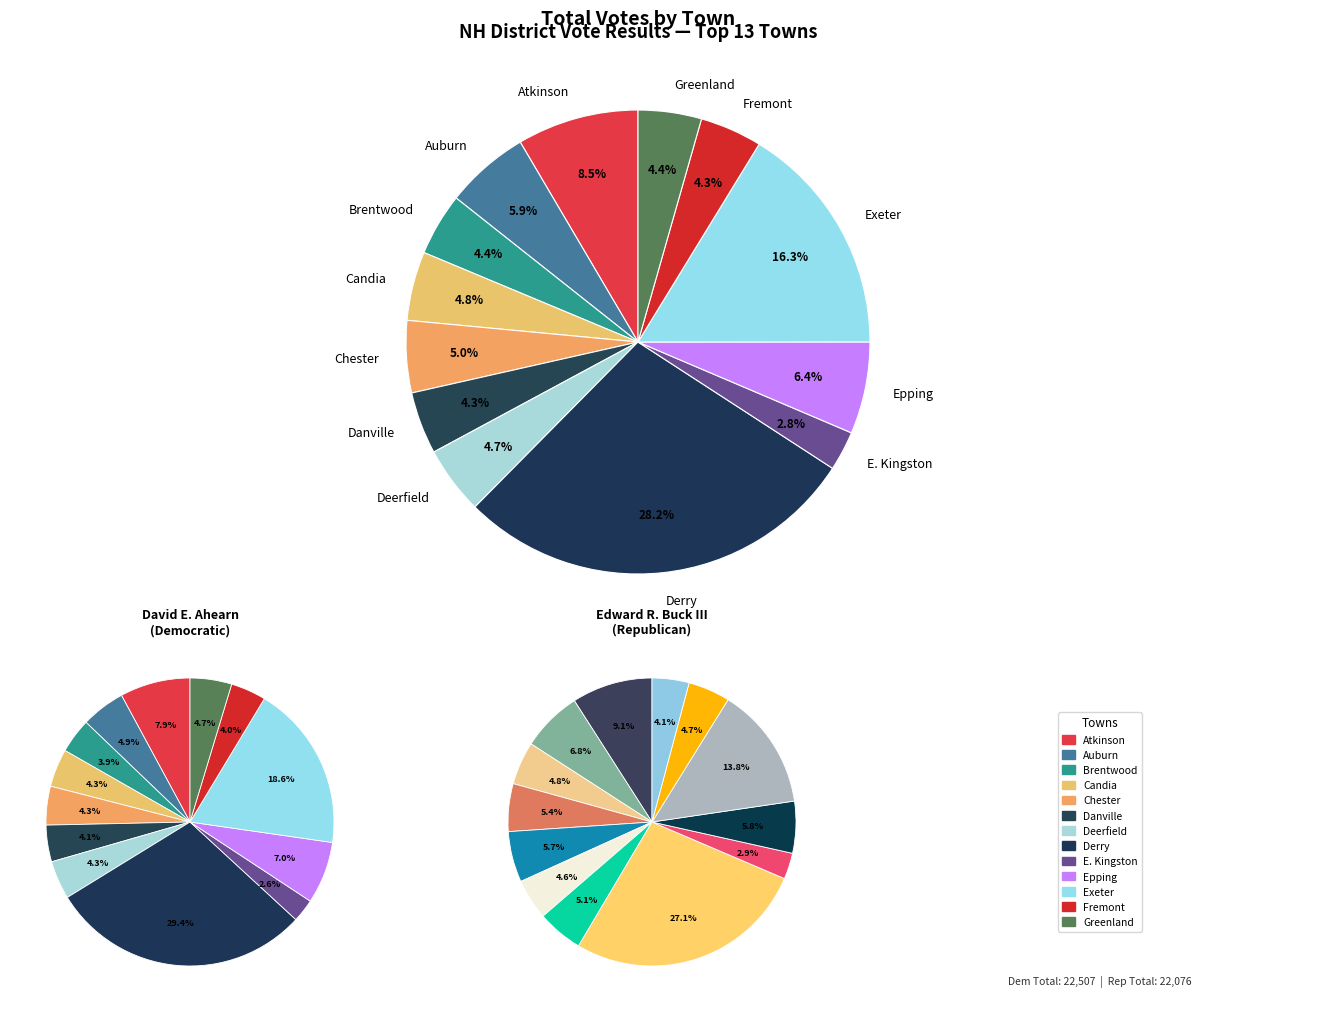

Does 12 represent more than half of the total?

No